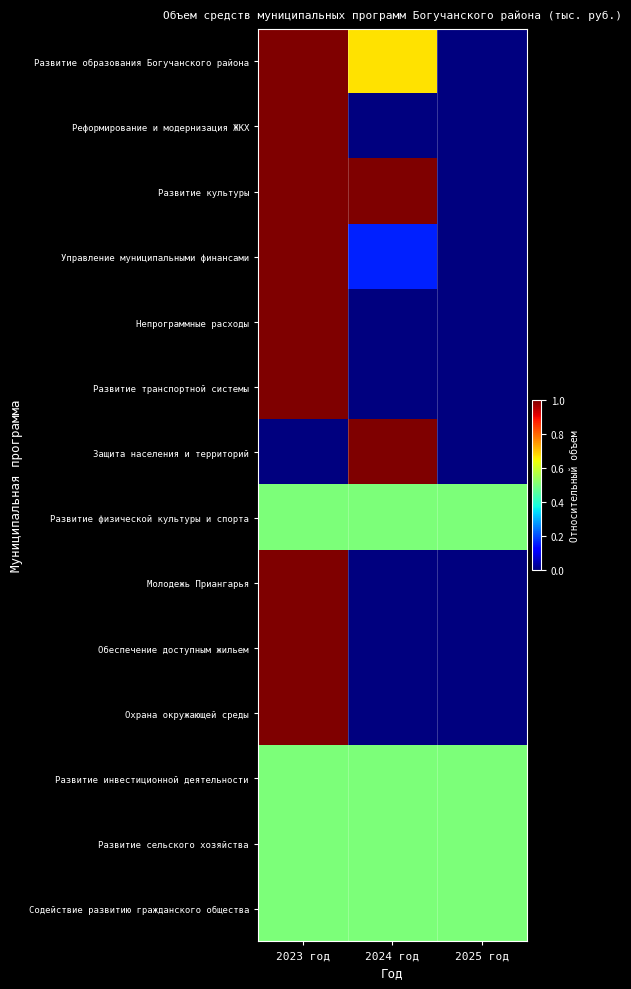

List the series in order of their peak value, lowest first.

Развитие физической культуры и спорта, Развитие инвестиционной деятельности, Развитие сельского хозяйства, Содействие развитию гражданского общества, Развитие образования Богучанского района, Реформирование и модернизация ЖКХ, Развитие культуры, Управление муниципальными финансами, Непрограммные расходы, Развитие транспортной системы, Защита населения и территорий, Молодежь Приангарья, Обеспечение доступным жильем, Охрана окружающей среды